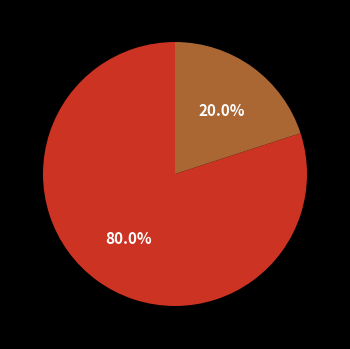

Does any single category account for the majority?

Yes